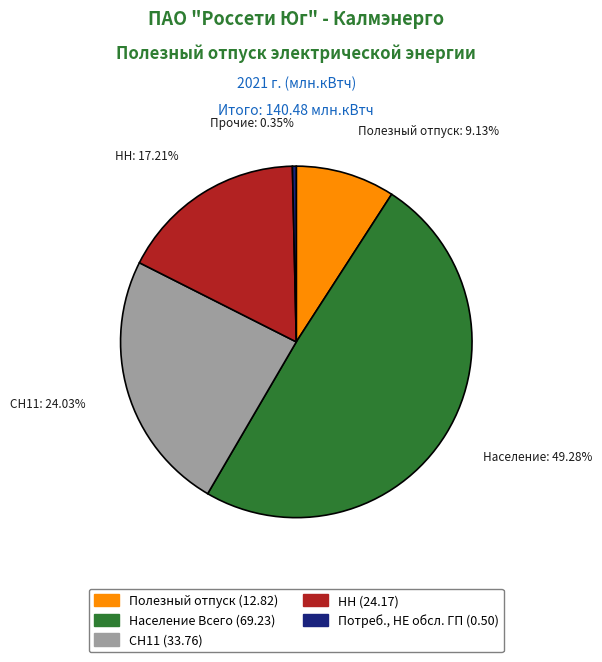

Does any single category account for the majority?

No